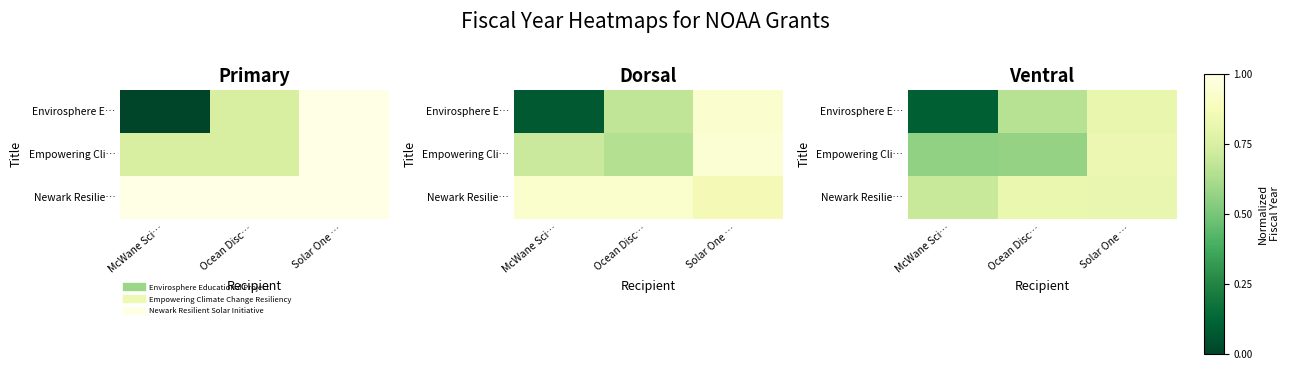

At McWane Sci…, list the series in order from largest to smallest.

Newark Resilie…, Empowering Cli…, Envirosphere E…